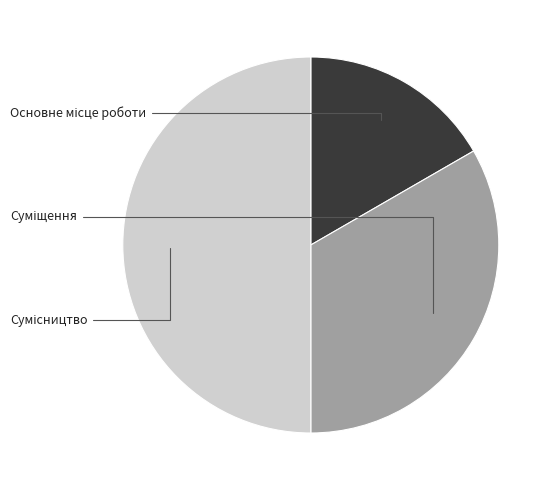

What is the total percentage of Суміщення and Сумісництво?

83.3%